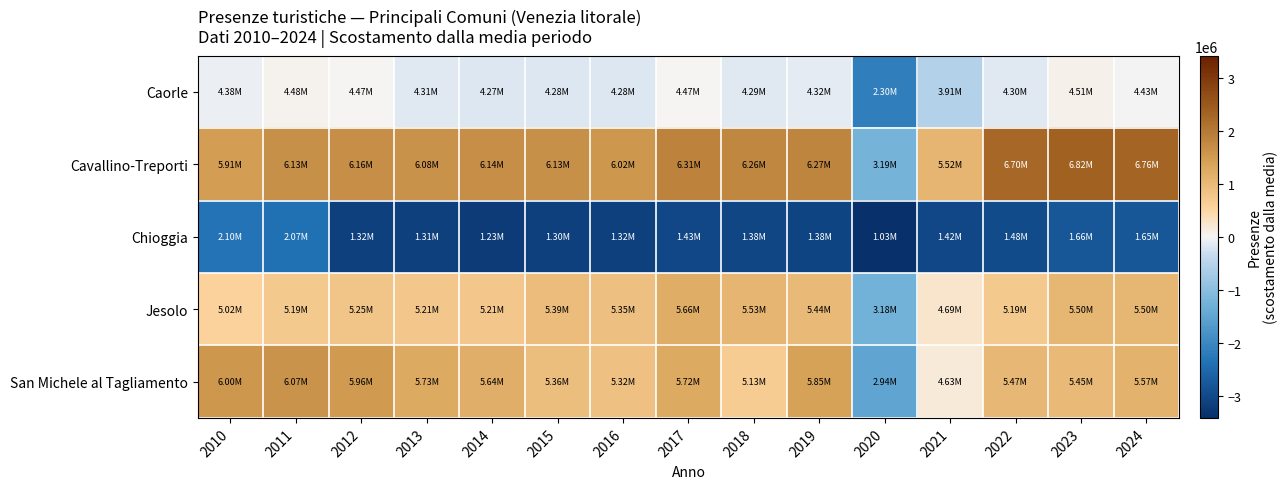

Rank the series by their maximum value, from lowest to highest.

Chioggia, Caorle, Jesolo, San Michele al Tagliamento, Cavallino-Treporti